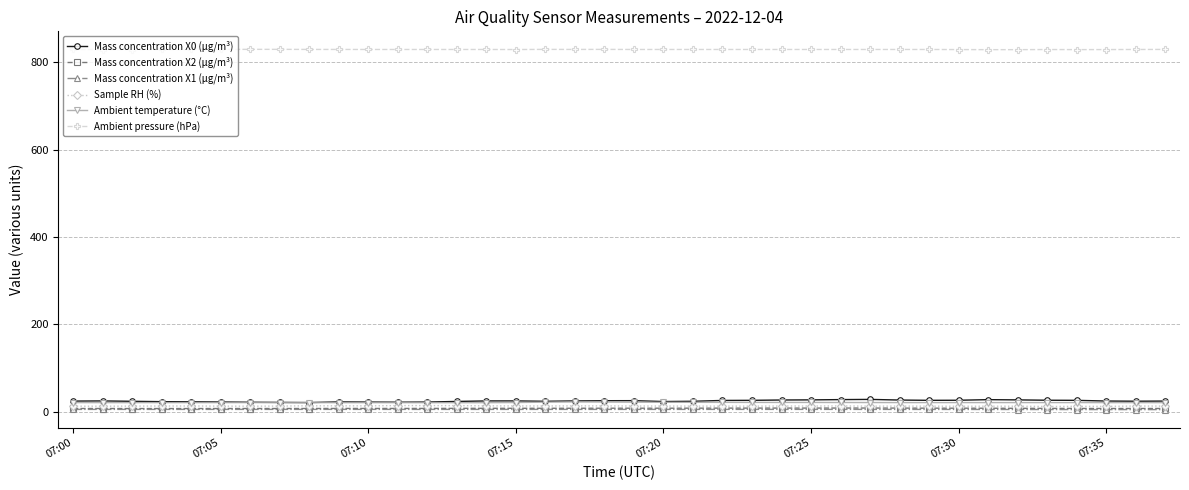

Is this an area chart (filled region under the line)?

No